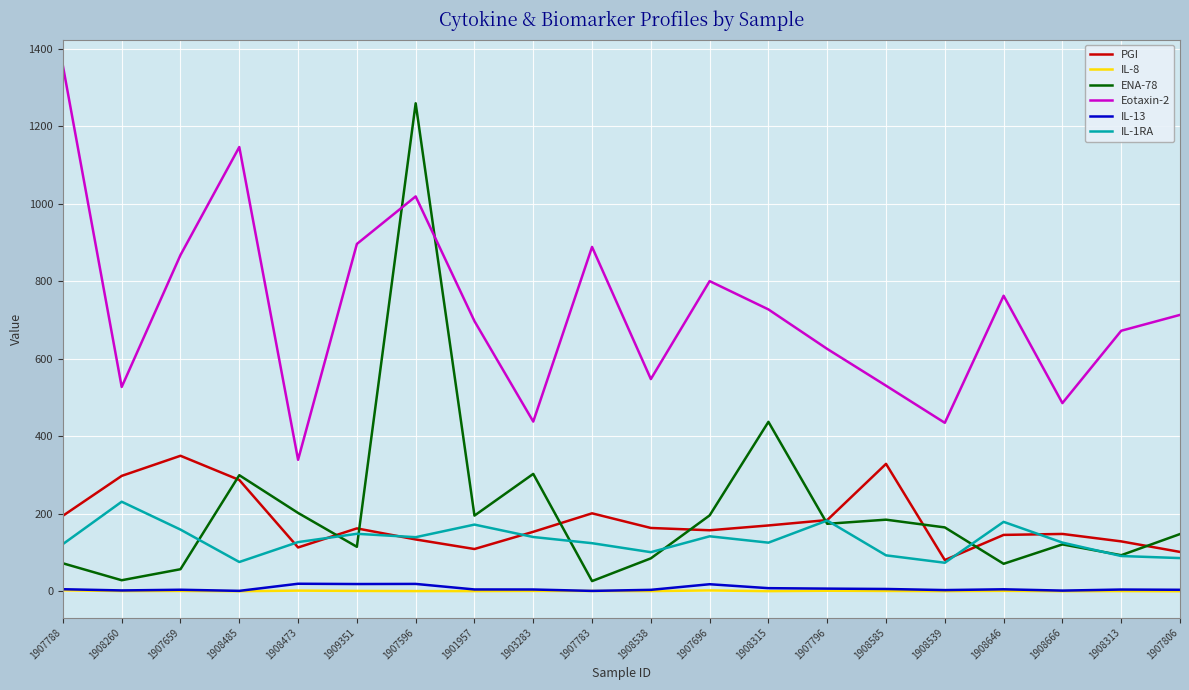

At which label does PGI first exceed 162?

1907788